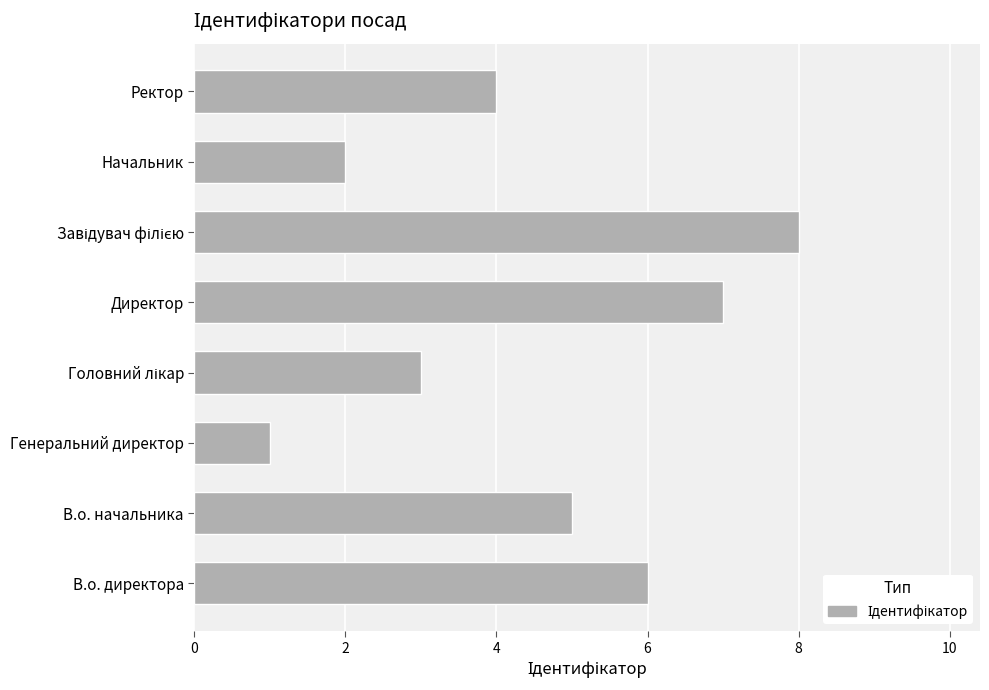

What is the difference between the maximum and minimum values?

7